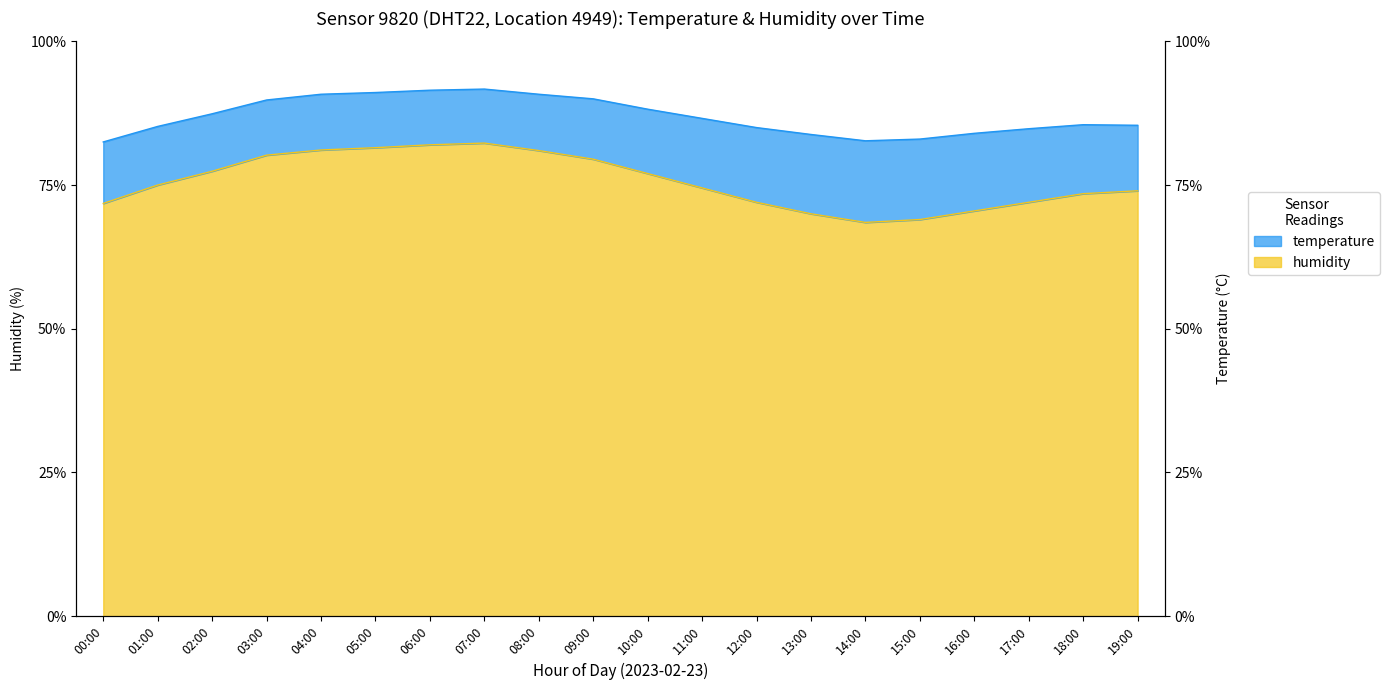

Reading left to right, list all the values displayed in this chart.

00:00=71.8	01:00=75.0	02:00=77.4	03:00=80.2	04:00=81.1	05:00=81.5	06:00=82.0	07:00=82.3	08:00=81.0	09:00=79.5	10:00=77.0	11:00=74.5	12:00=72.0	13:00=70.0	14:00=68.5	15:00=69.0	16:00=70.5	17:00=72.0	18:00=73.5	19:00=74.0